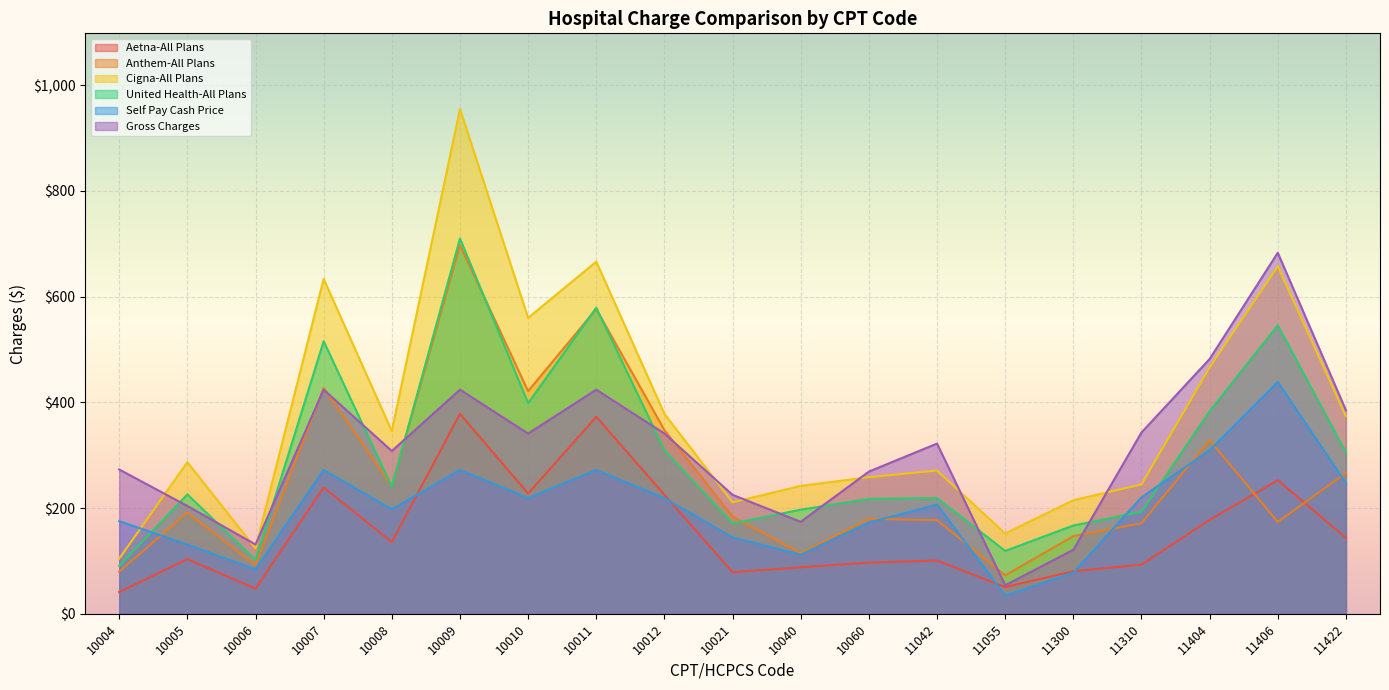

The value of Anthem-All Plans at 10011 is 576.6. True or false?

True